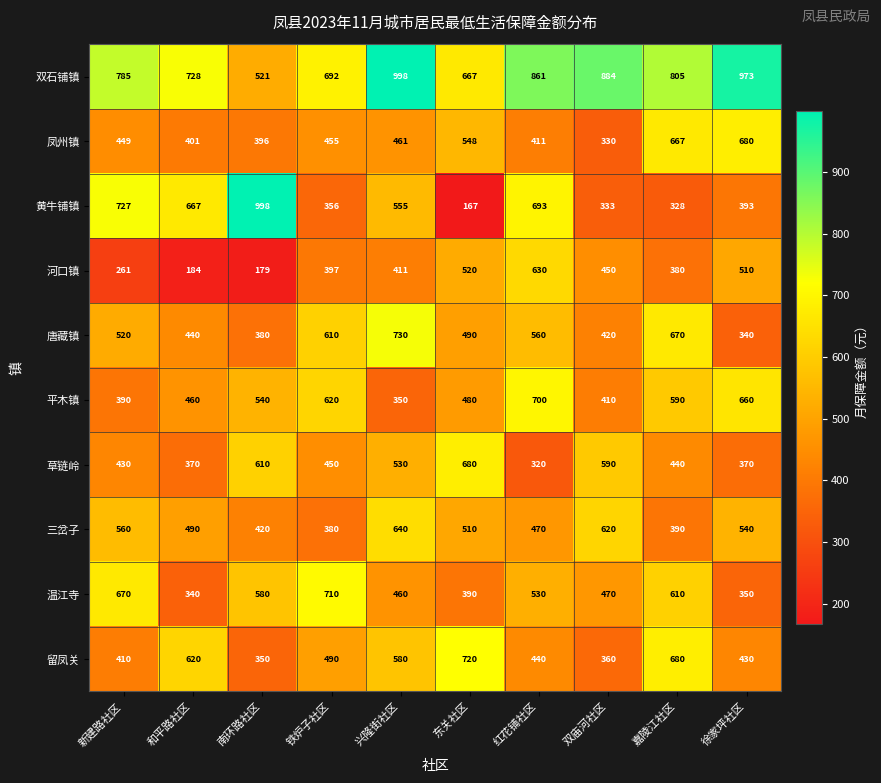

What is the minimum value shown in the chart?

167